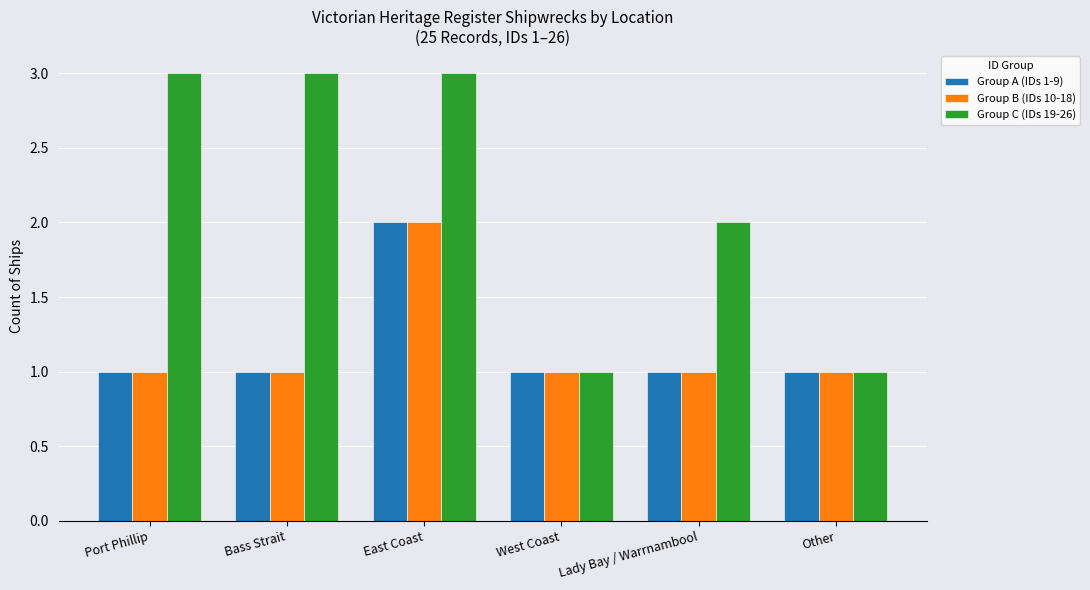

At which category is the sum across all series the highest?

East Coast